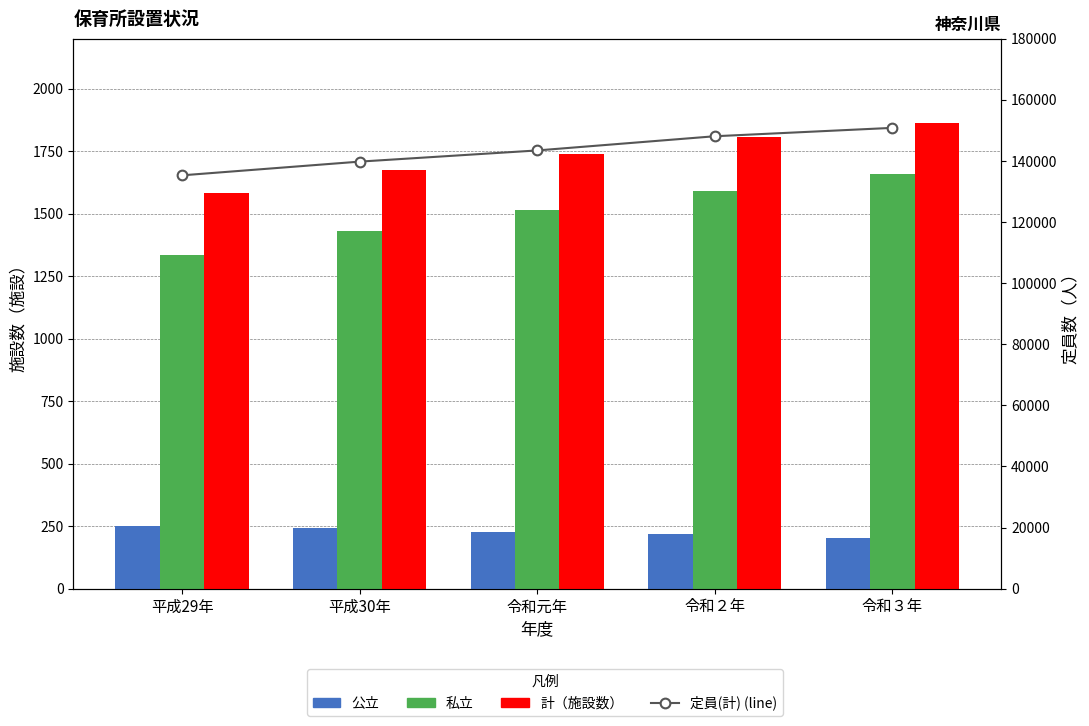

How many data points in 計 are above 1741?

2